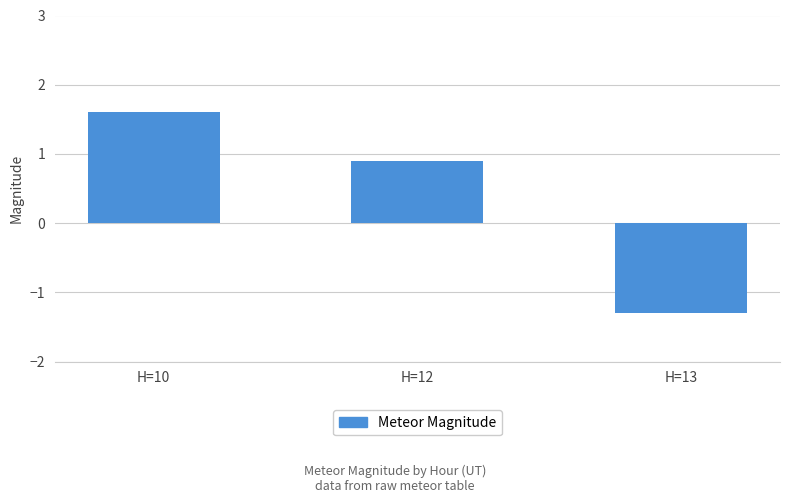

What is the difference between the values at H=13 and H=12?

2.2